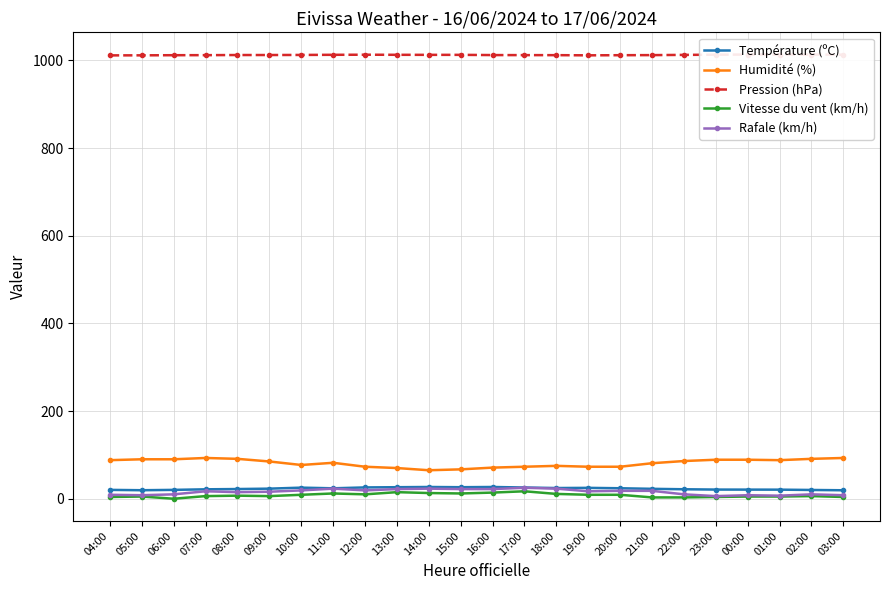

What is the value of the Pression (hPa) point at the 6th from the left?

1012.3